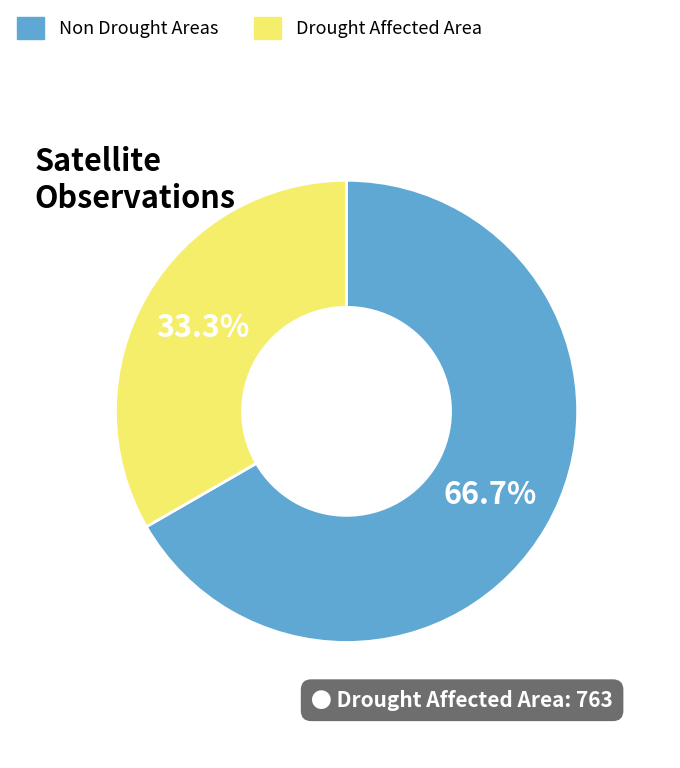

Rank the categories by value from lowest to highest.

Drought Affected Area, Non Drought Areas